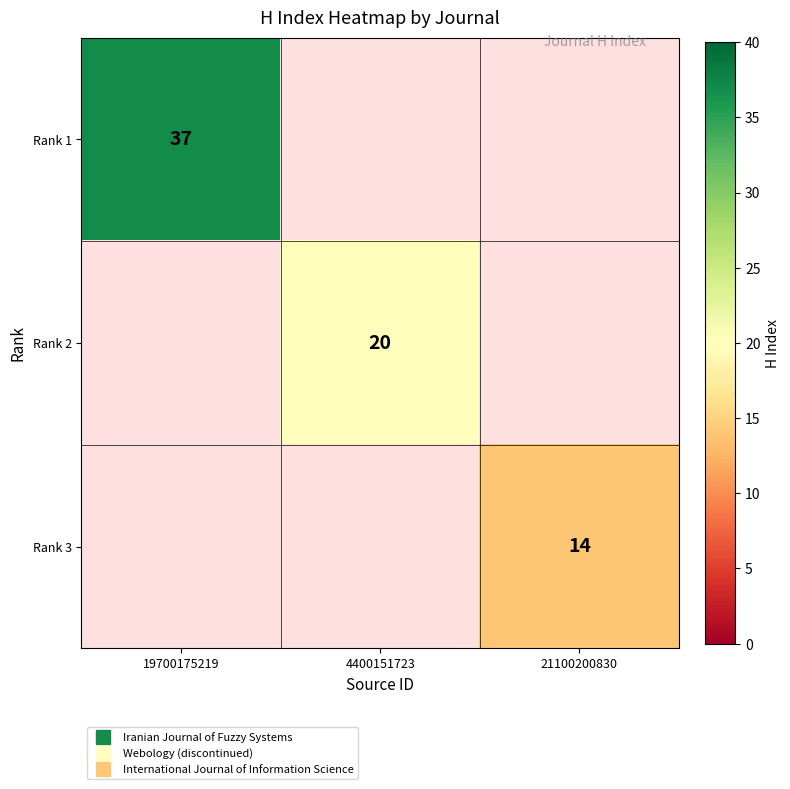

List the series in order of their peak value, highest first.

Rank 1, Rank 2, Rank 3